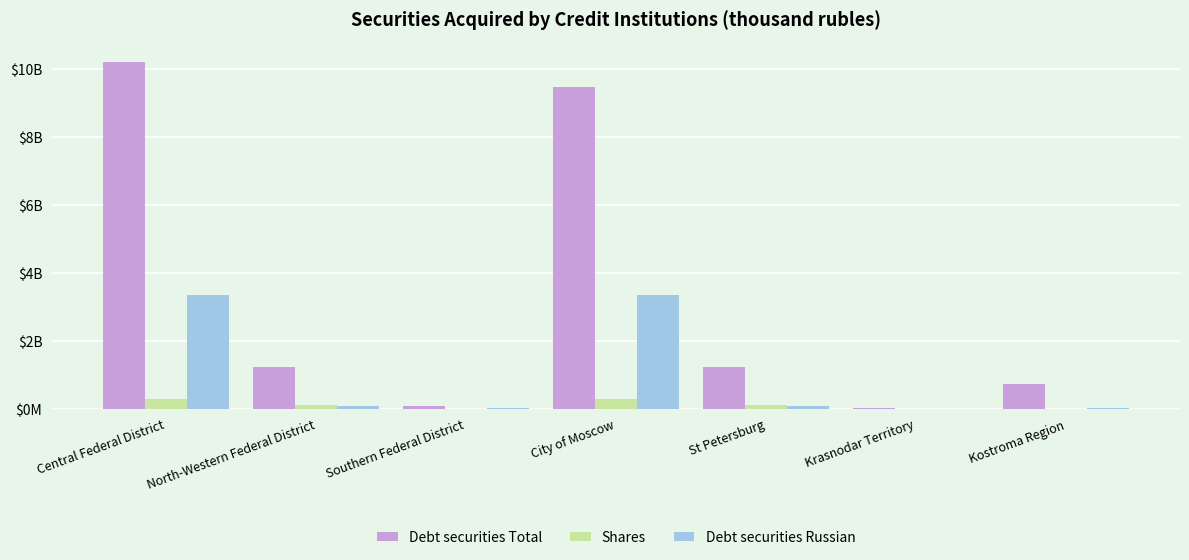

What is the value of the Debt securities Russian bar at the 2nd from the left?

85797402